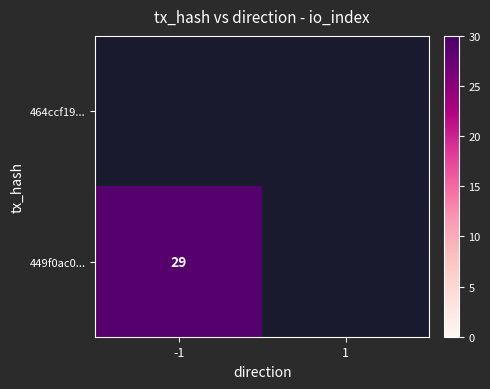

Is the value of 464ccf19... at -1 greater than the value of 449f0ac0... at 1?

No